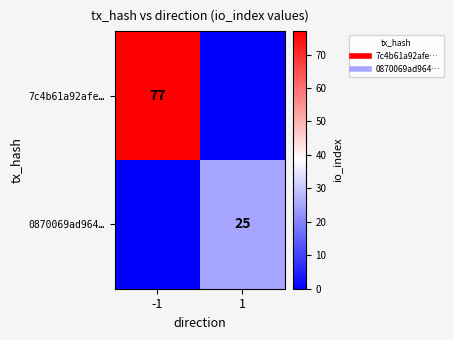

Is the value of 7c4b61a92afe… at -1 greater than the value of 0870069ad964… at -1?

Yes